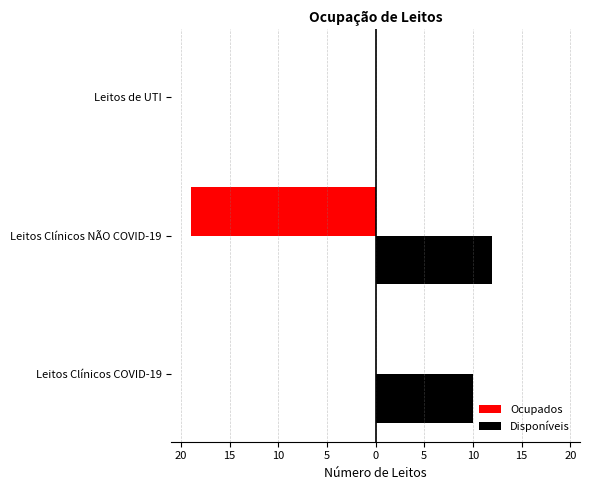

What are all the series names shown in the legend?

Ocupados, Disponíveis